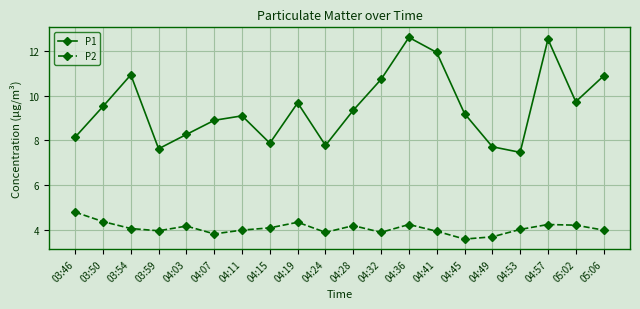

In P1, how many points are higher than both neighbors (excluding endpoints)?

5